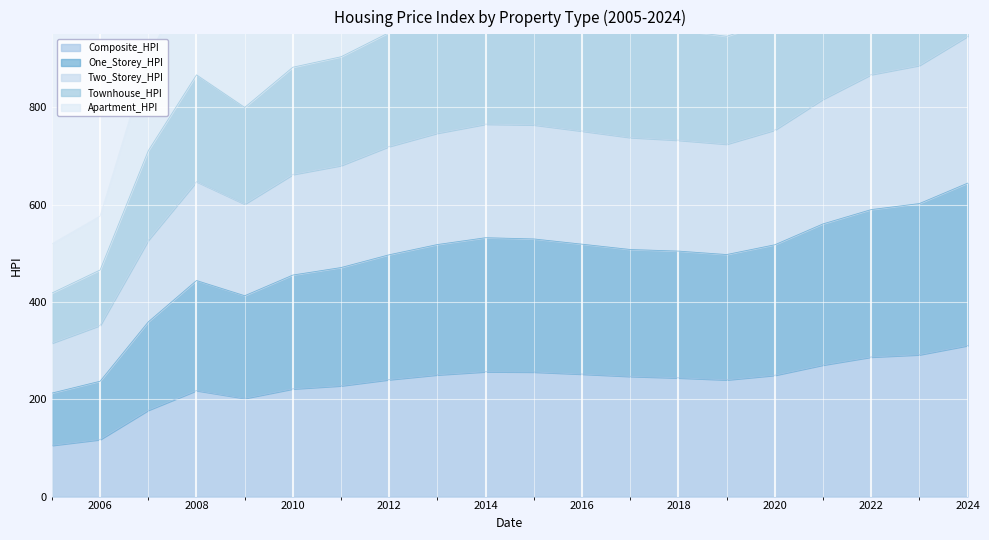

Is the value of Composite_HPI at 2024 greater than the value of Townhouse_HPI at 2019?

No